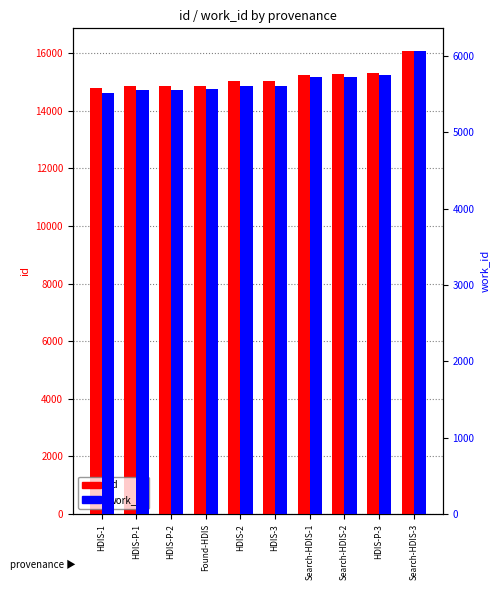

What are all the series names shown in the legend?

id, work_id